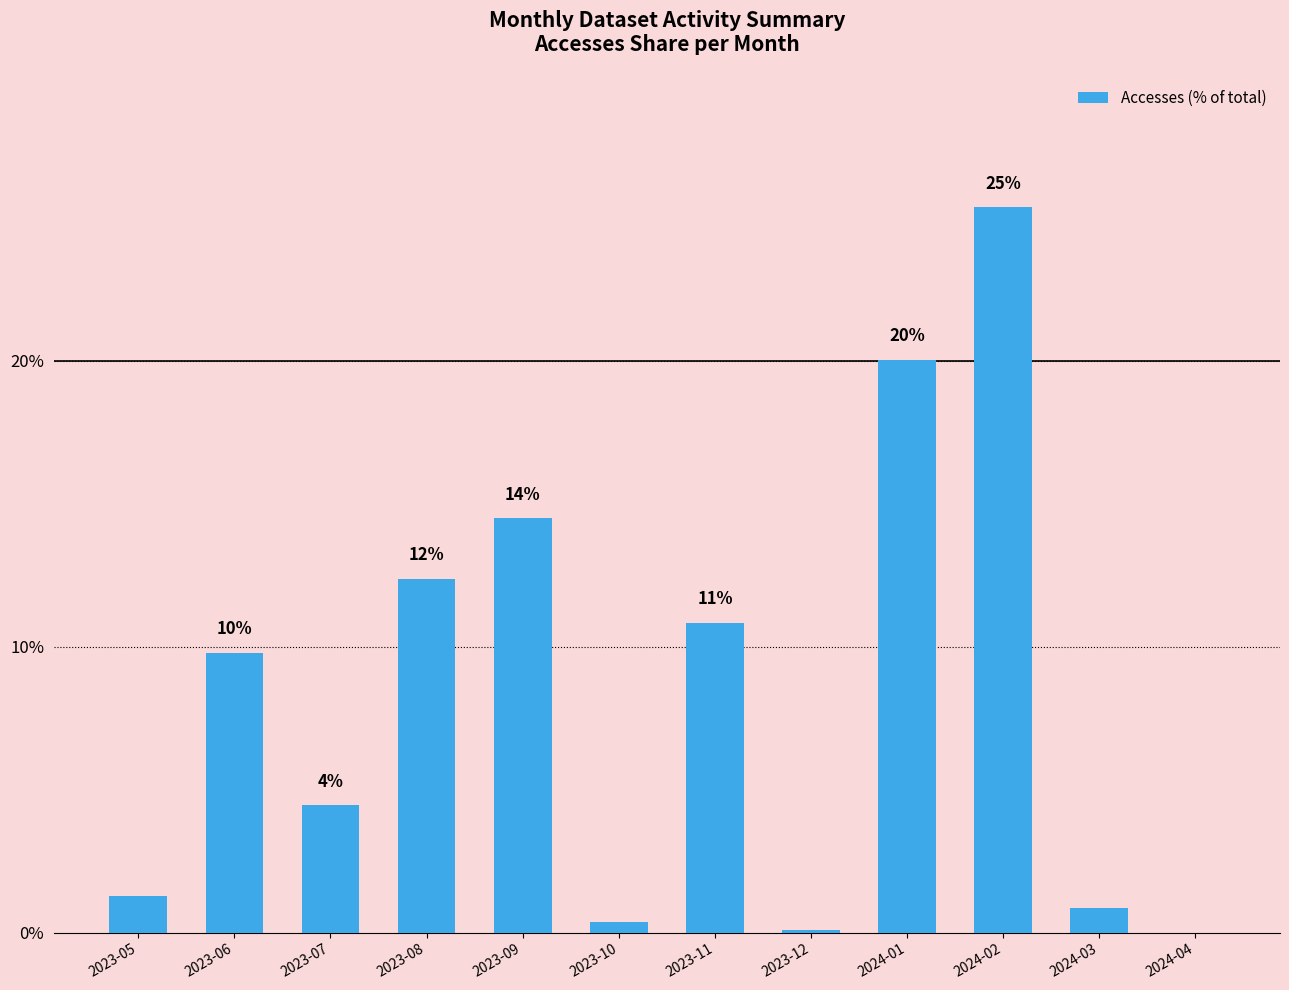

Are the bars grouped side by side (vs. stacked)?

No